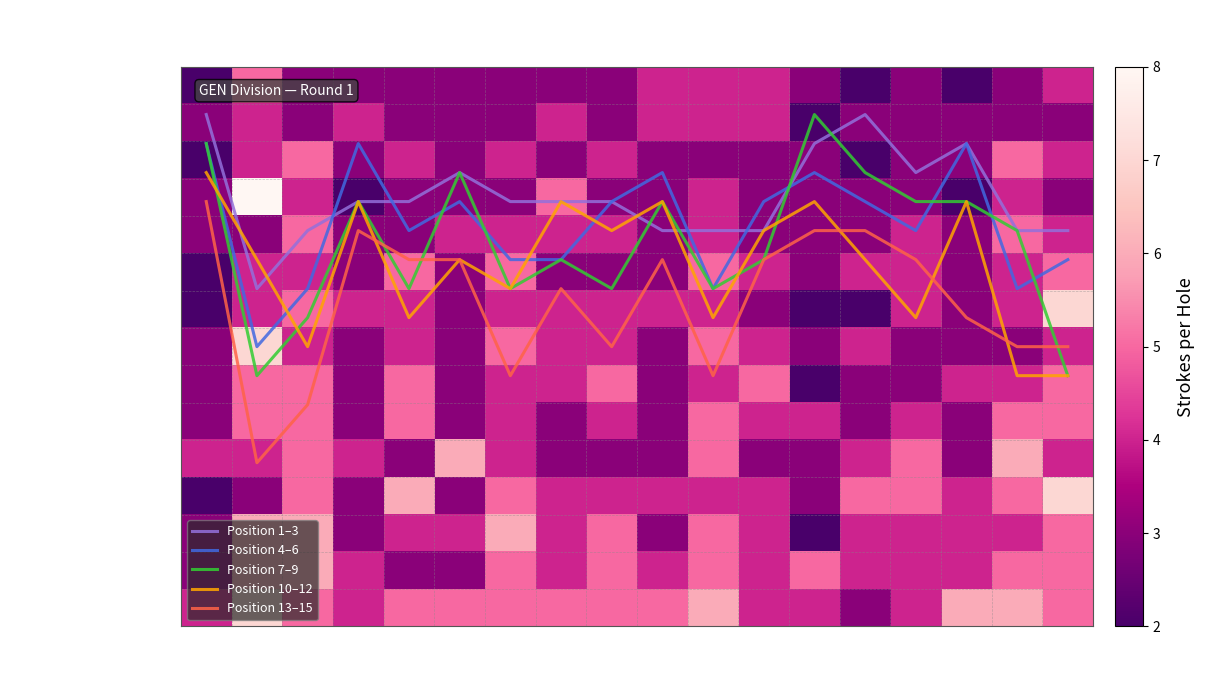

Which series has the largest range (max minus min)?

Position 13–15